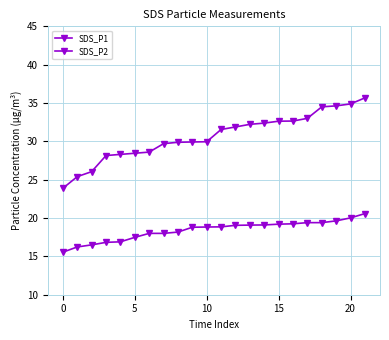

What is the maximum value for SDS_P2?

20.6